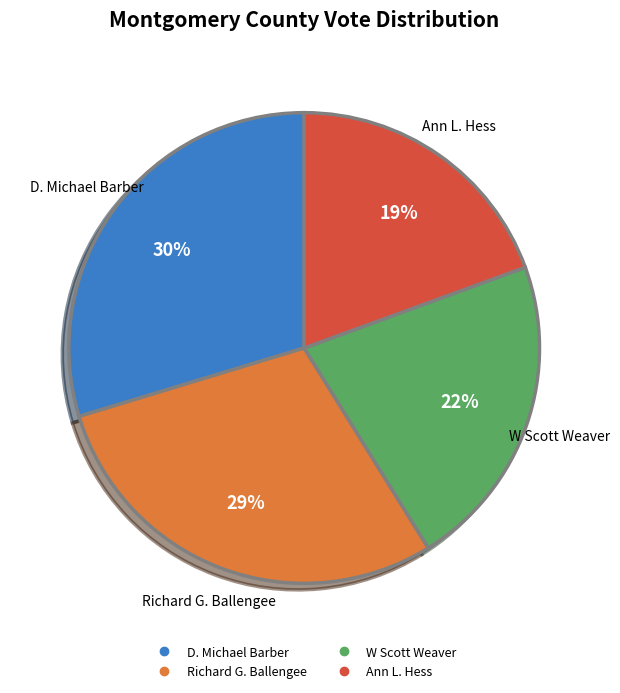

Is there any slice that represents more than half of the pie?

No